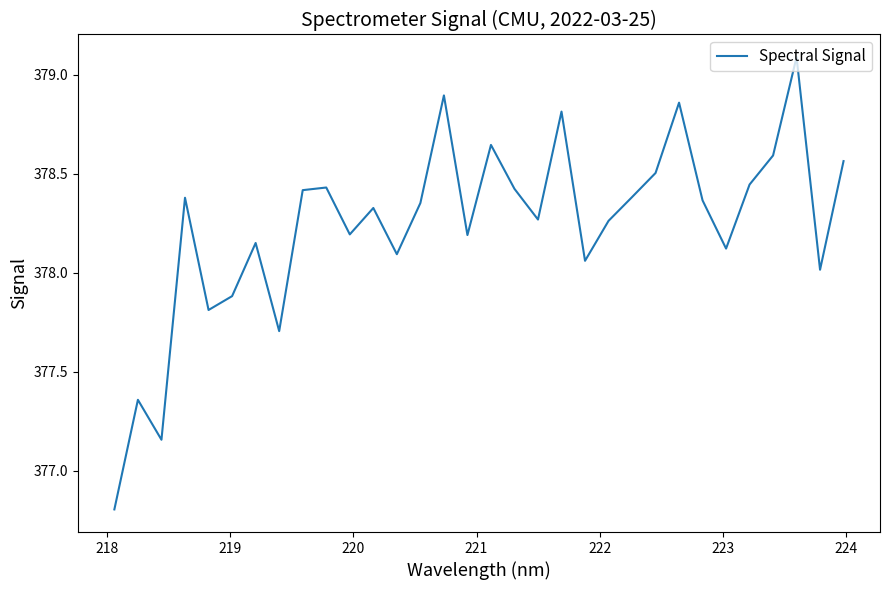

How many lines are shown in the chart?

1